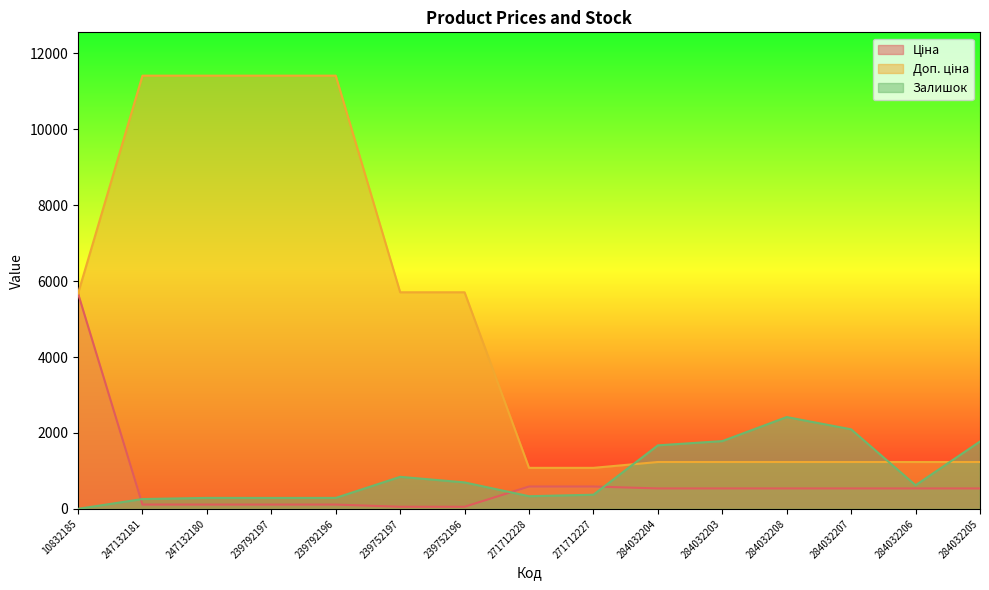

At which label does Залишок reach its peak?

284032208